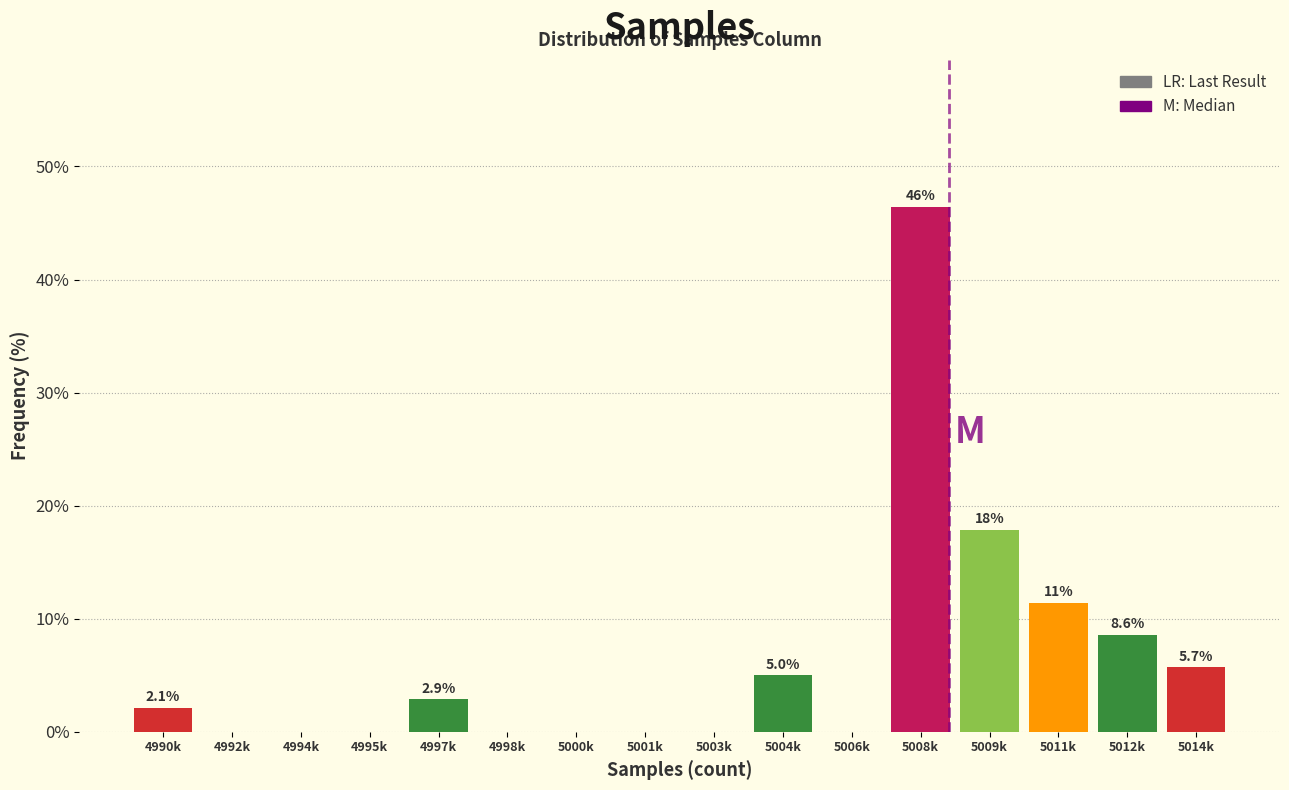

Reading right to left, what are all the values shown in this chart?

5014k=5.7	5012k=8.6	5011k=11.4	5009k=17.9	5008k=46.4	5006k=0.0	5004k=5.0	5003k=0.0	5001k=0.0	5000k=0.0	4998k=0.0	4997k=2.9	4995k=0.0	4994k=0.0	4992k=0.0	4990k=2.1